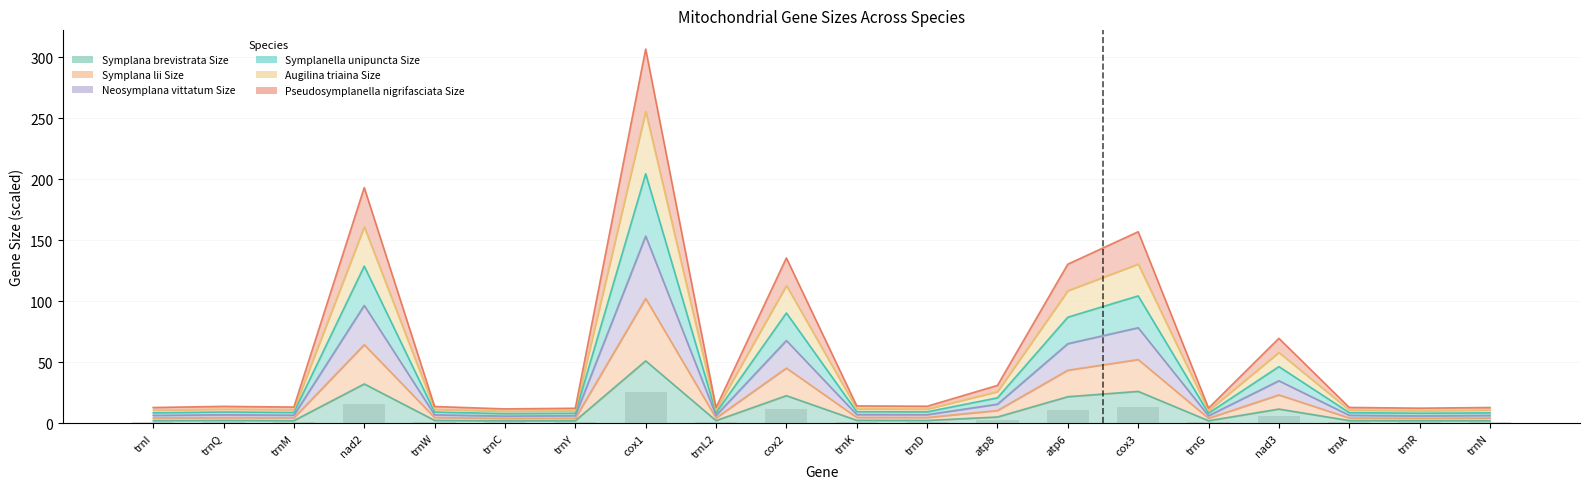

How many data points in Augilina triaina Size are above 11?

12